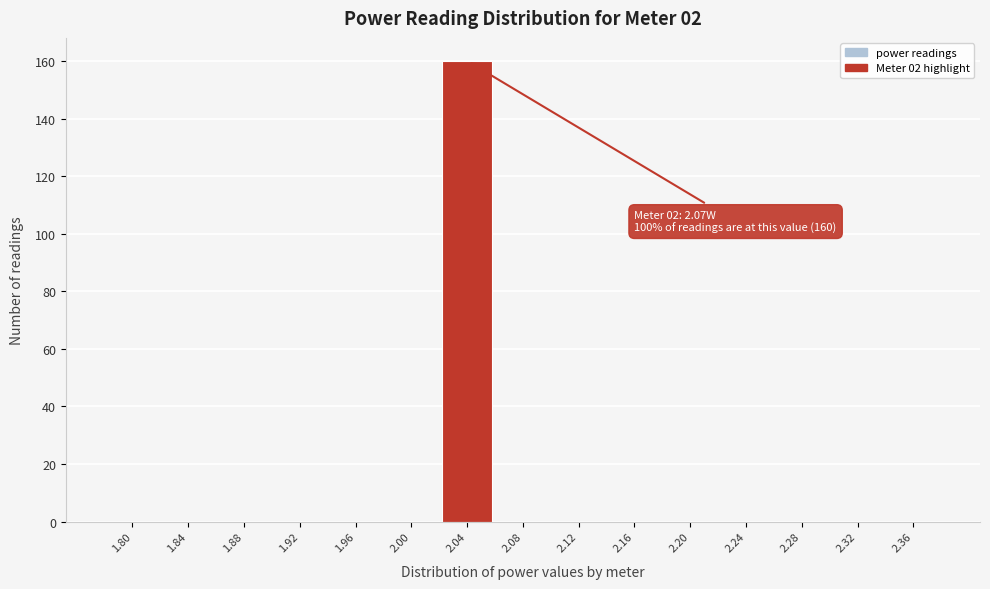

Reading right to left, transcribe all the data shown in this chart.

2.36=0	2.32=0	2.28=0	2.24=0	2.20=0	2.16=0	2.12=0	2.08=0	2.04=160	2.00=0	1.96=0	1.92=0	1.88=0	1.84=0	1.80=0